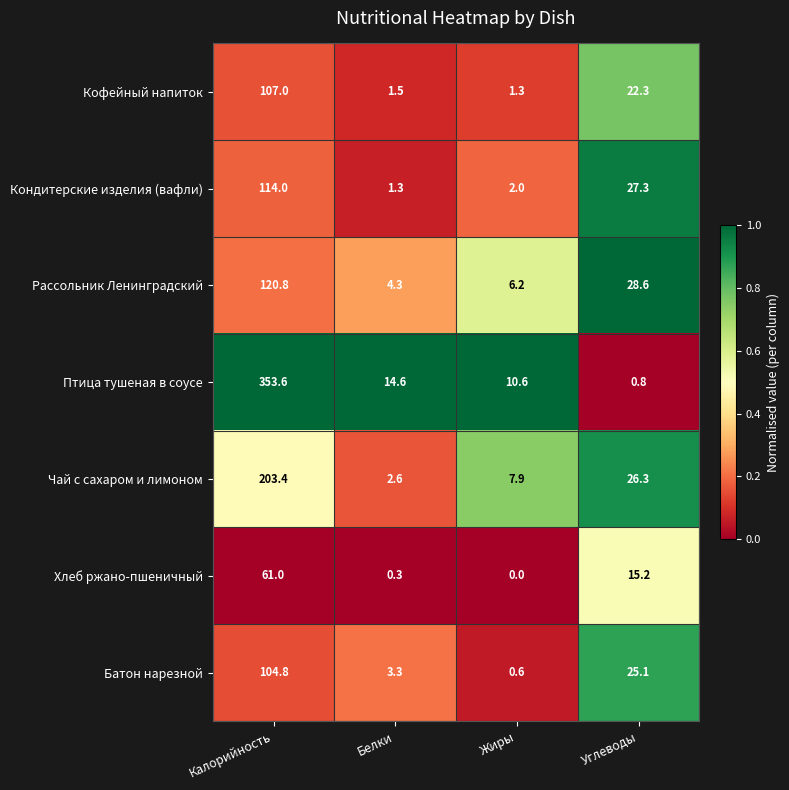

What is the total value across all series at Углеводы?

145.6